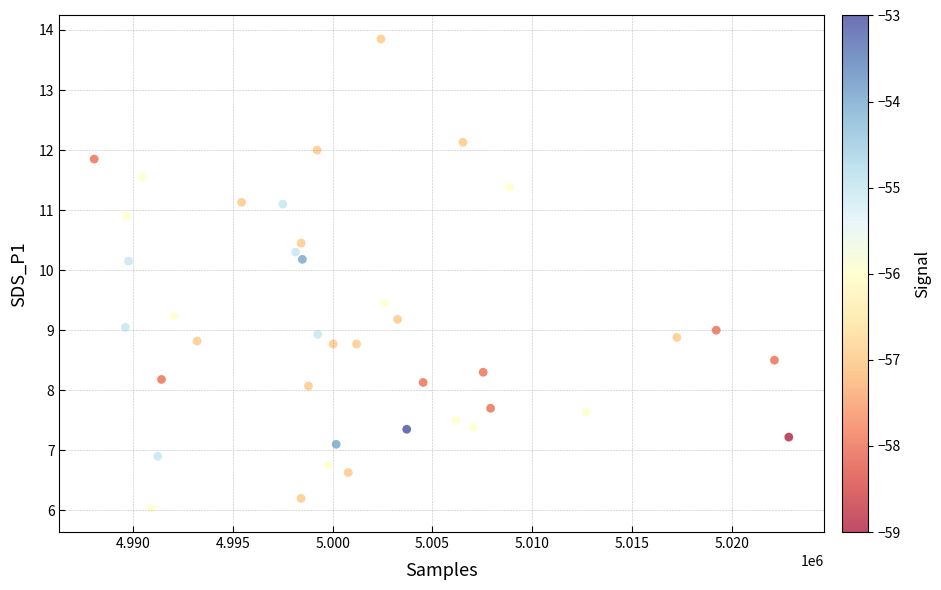

What is the range of Y values (max minus min)?

7.8